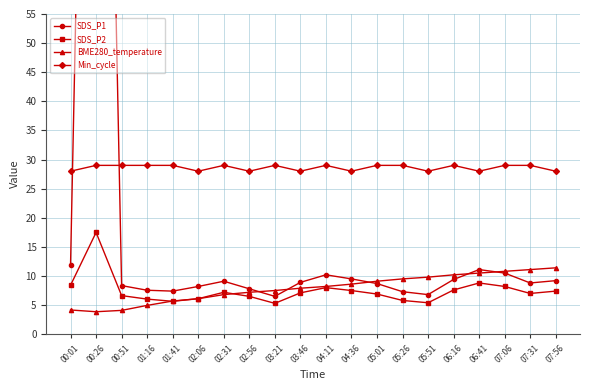

What is the label of the 12th point from the right?

03:21